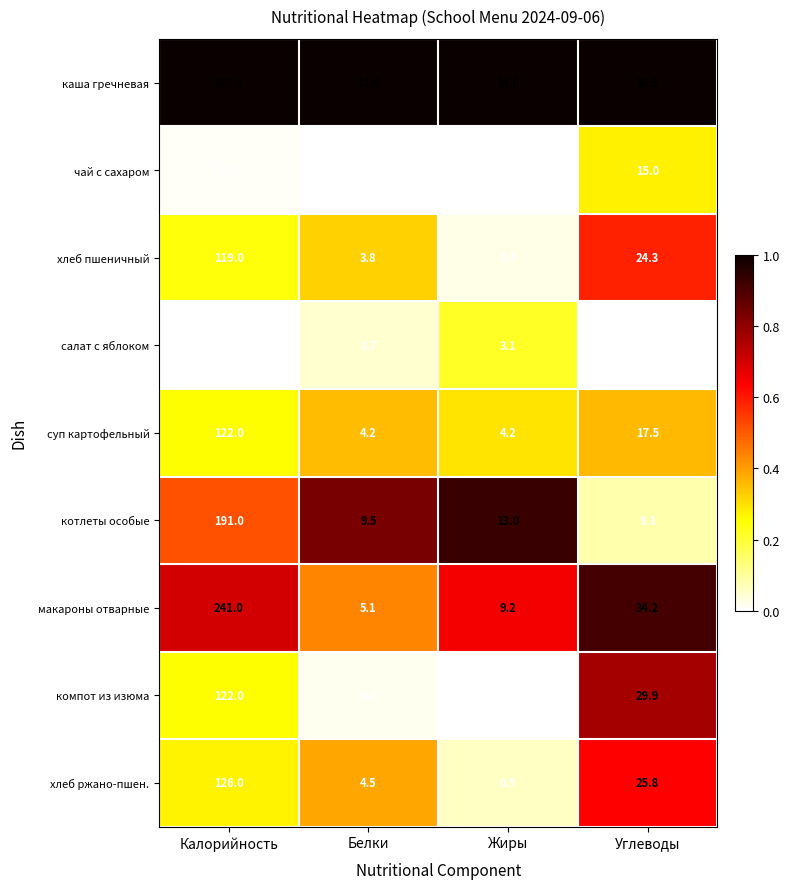

The value of хлеб пшеничный at Углеводы is 32.1. True or false?

False